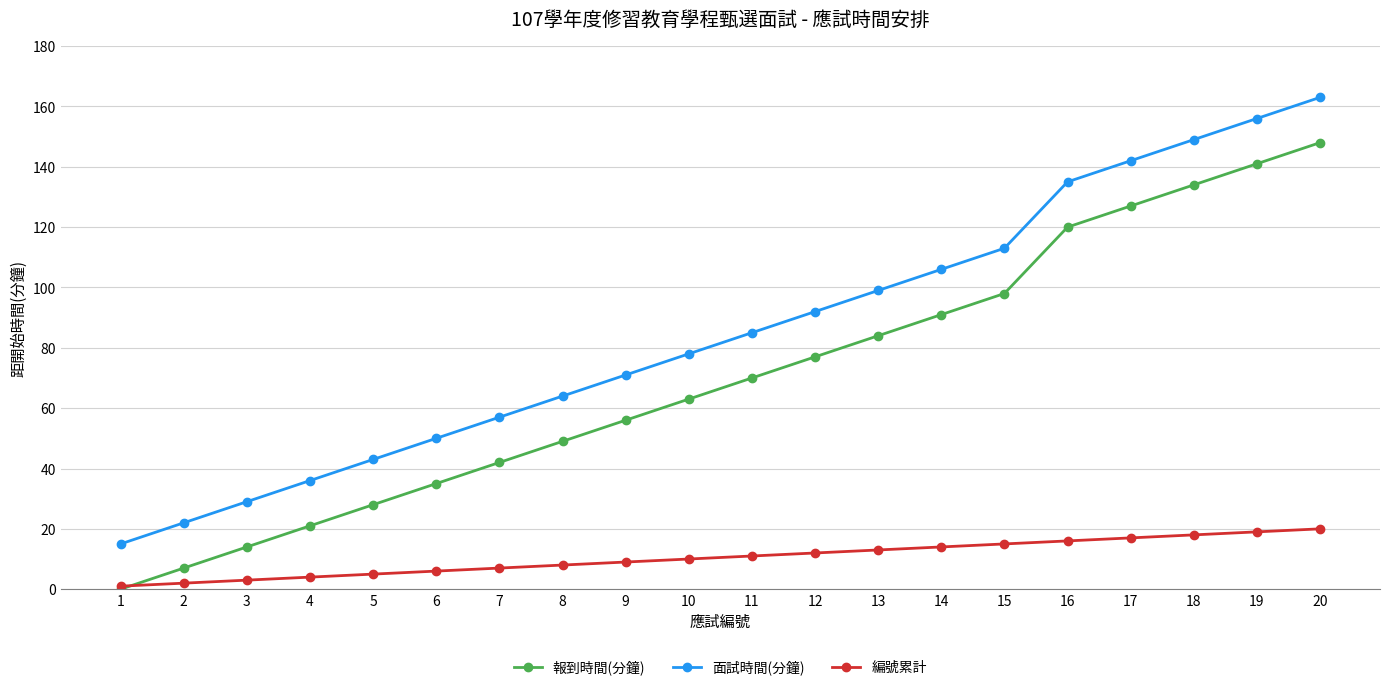

Which series ends up on top after the final intersection of 編號累計 and 報到時間(分鐘)?

報到時間(分鐘)